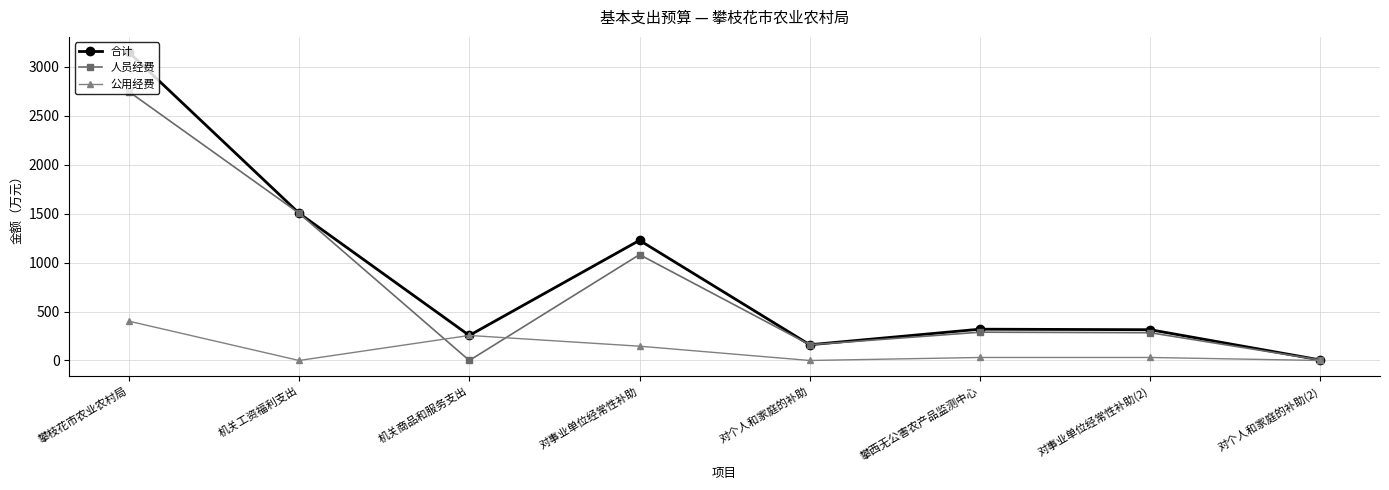

Rank the series by their maximum value, from lowest to highest.

公用经费, 人员经费, 合计